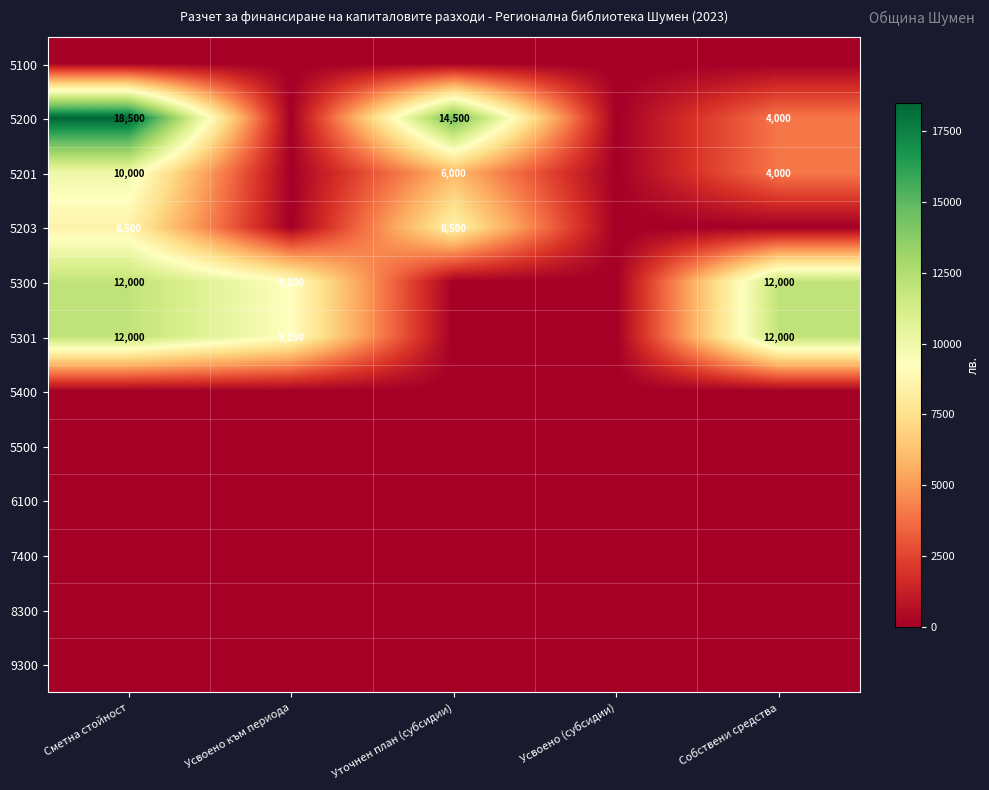

Which label corresponds to the largest value in the chart?

Сметна стойност